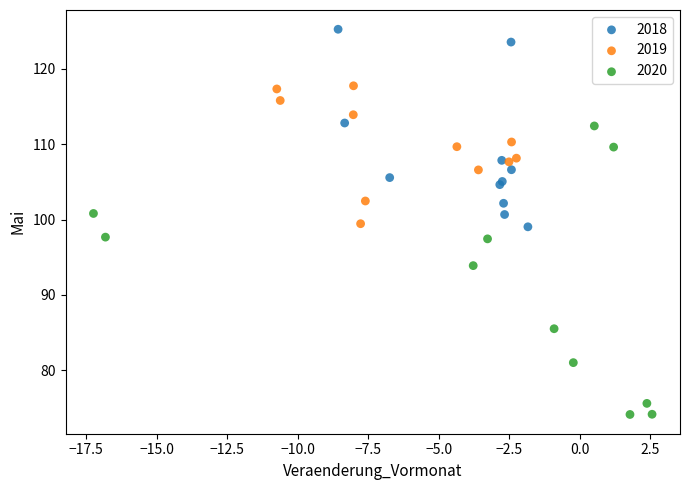

Which series has the widest spread of Y values?

2020